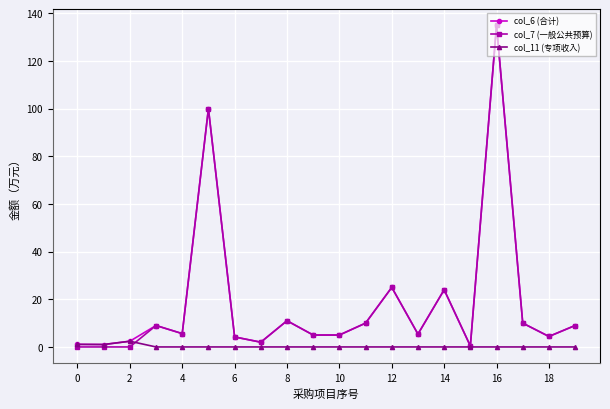

What is the maximum value shown in the chart?

135.0